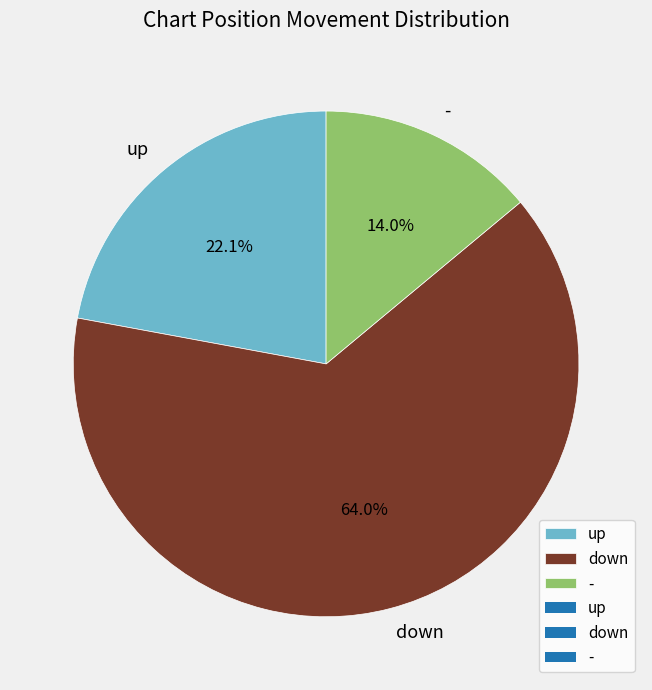

Count the number of slices in the pie.

3